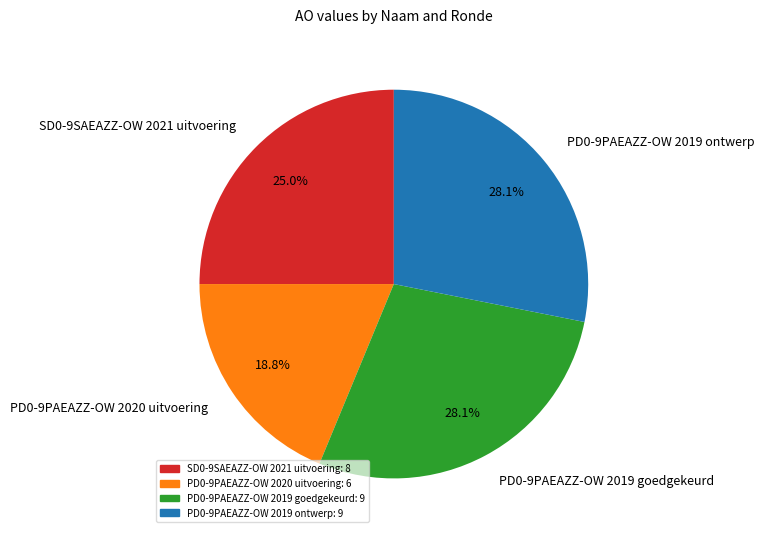

What percentage do SD0-9SAEAZZ-OW 2021 uitvoering and PD0-9PAEAZZ-OW 2019 goedgekeurd together represent?

53.1%